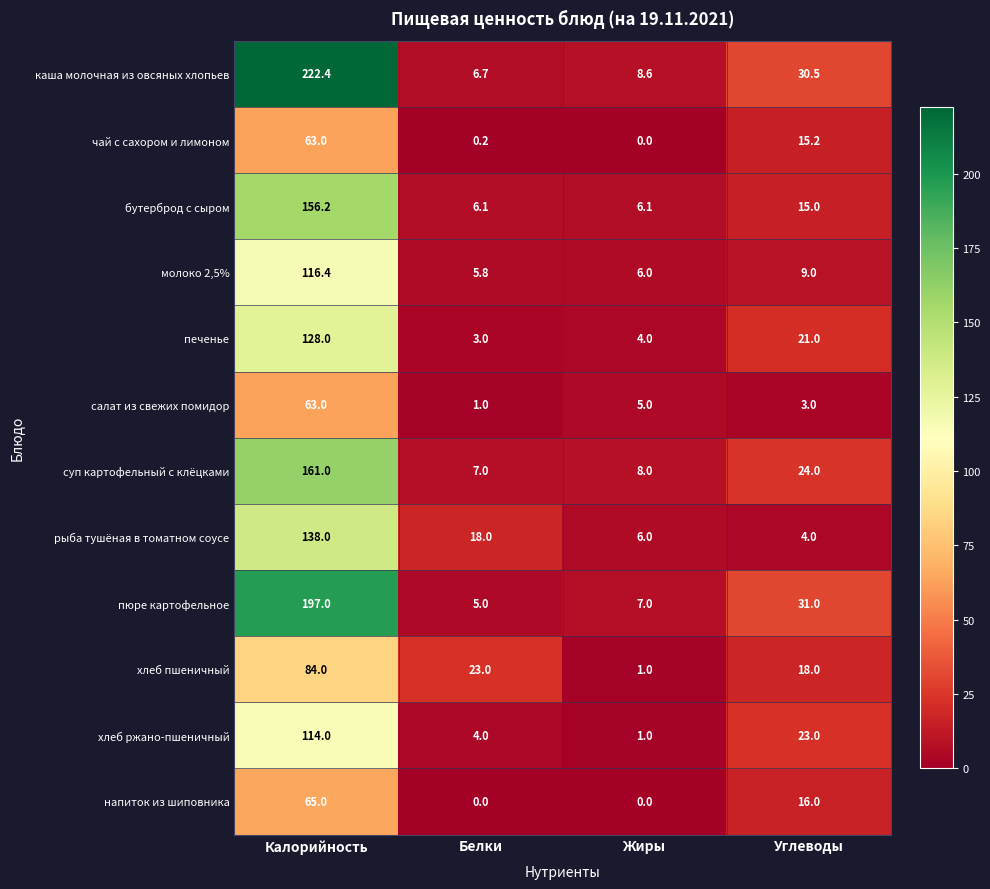

Where does the суп картофельный с клёцками series first go above 24?

Калорийность